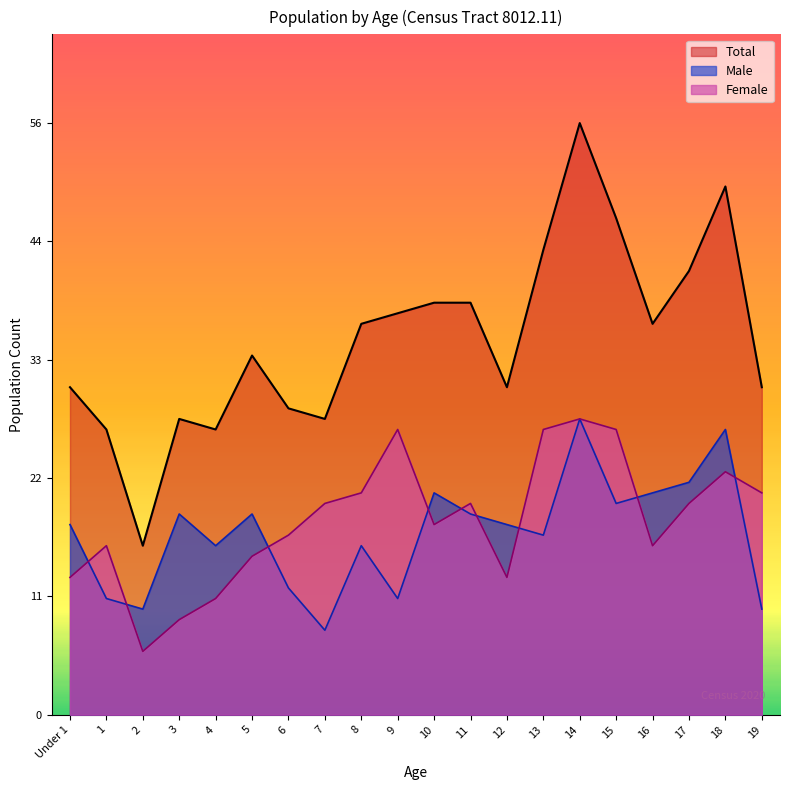

Does the chart display data point markers on the line(s)?

No